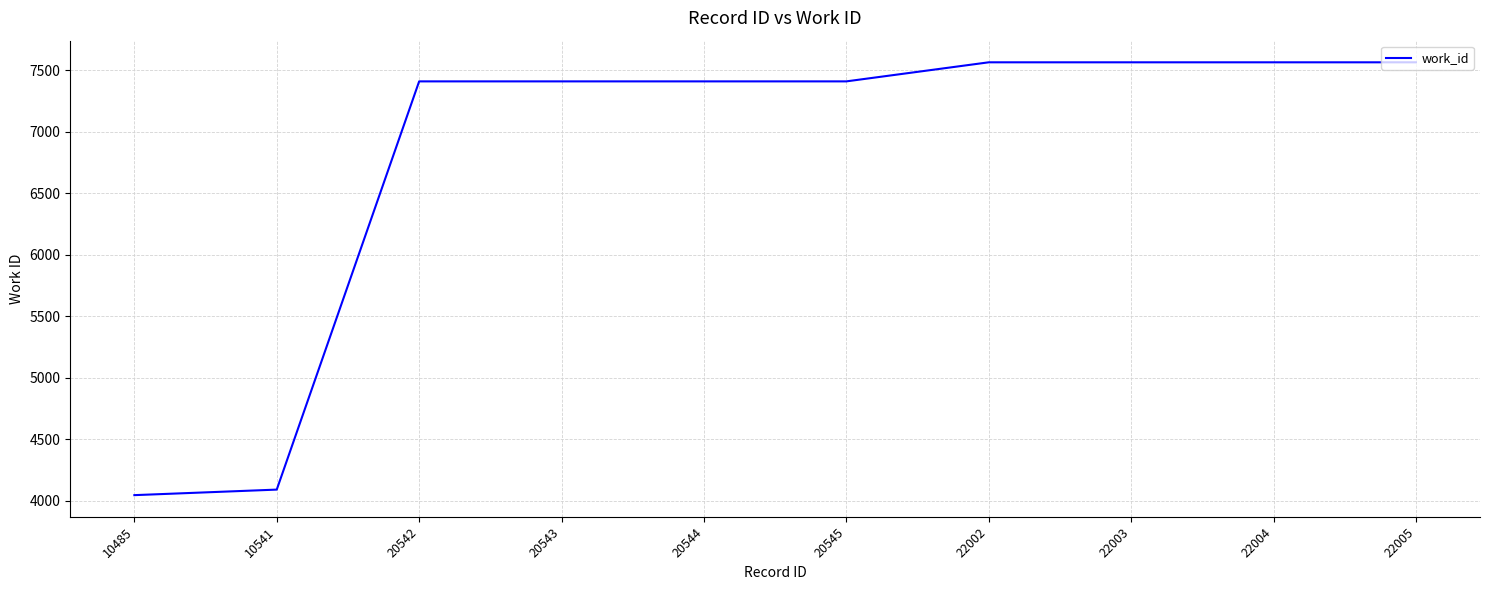

Is it true that the value at 10541 is 4092?

True